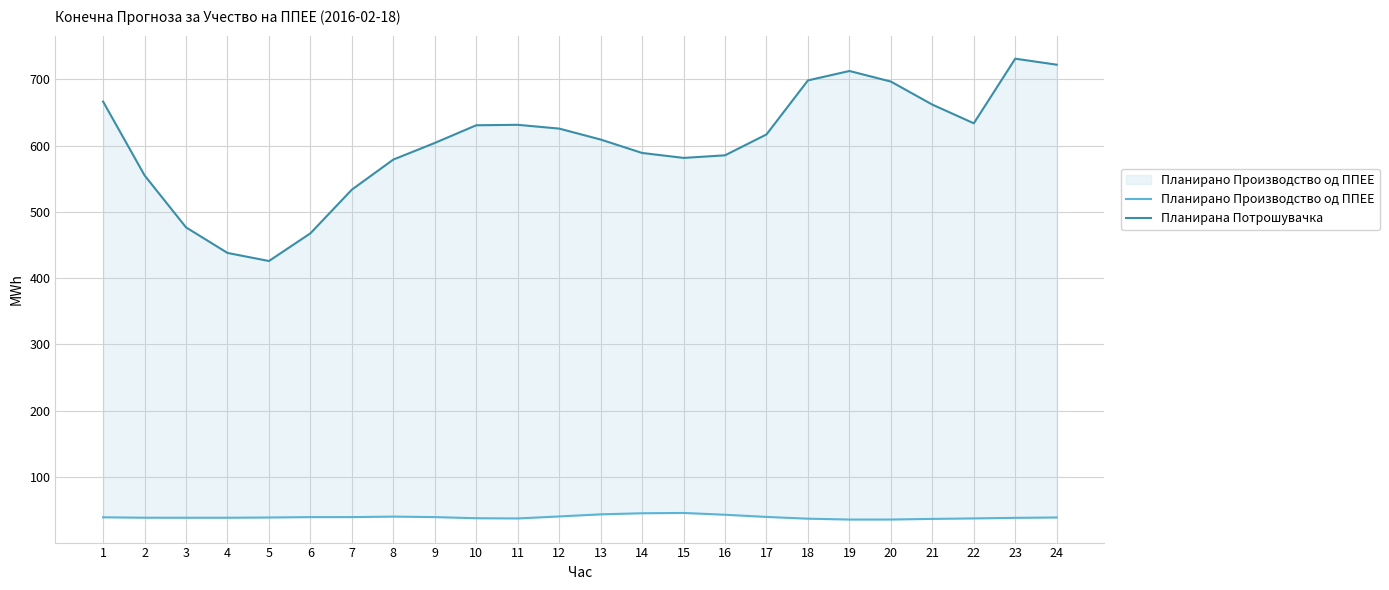

What is the difference between the maximum and minimum values in the Планирано Производство од ППЕЕ series?

9.9